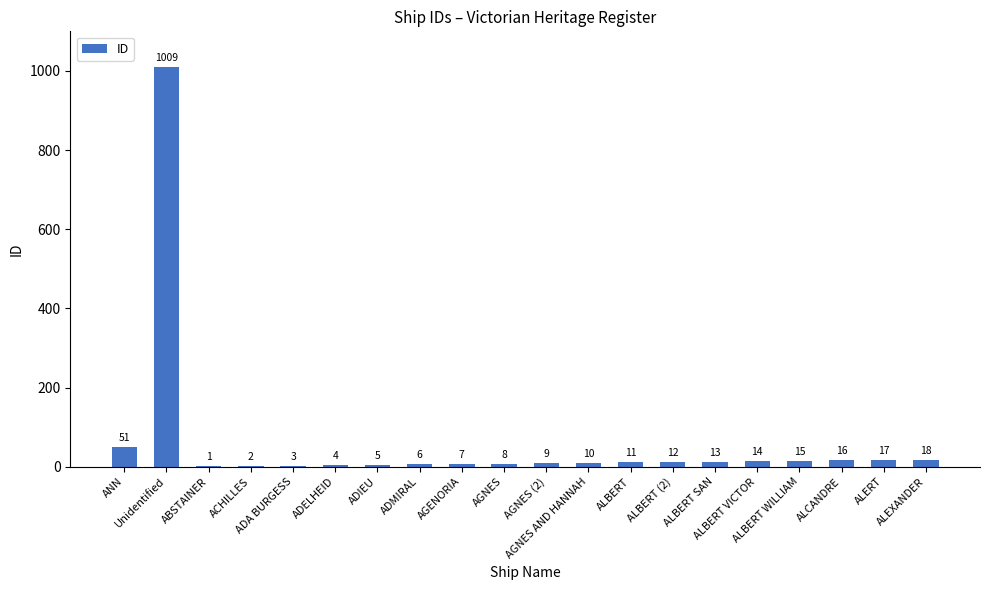

What is the sum of all values?

1231